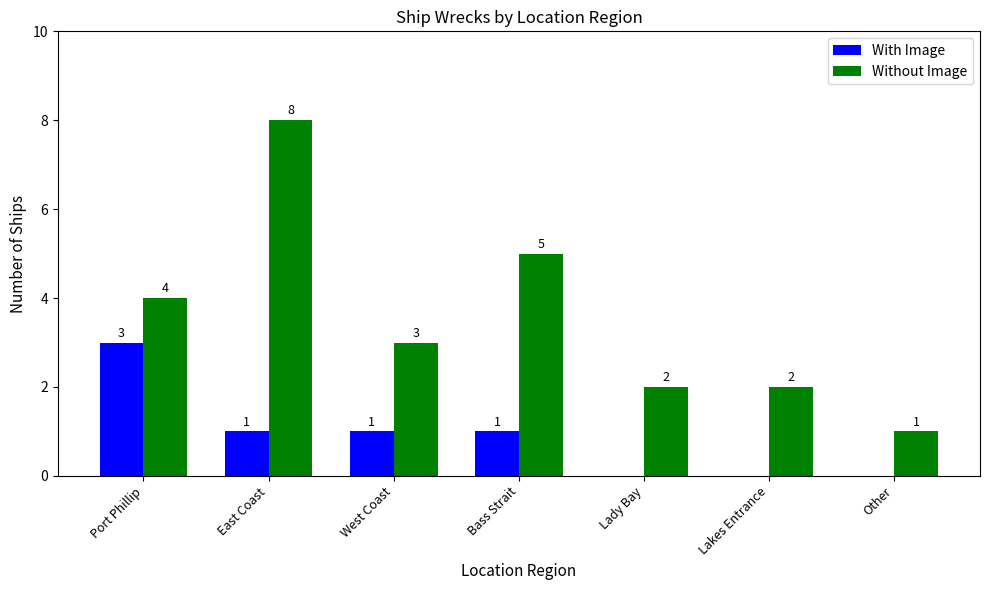

At which label does Without Image first exceed 3?

Port Phillip